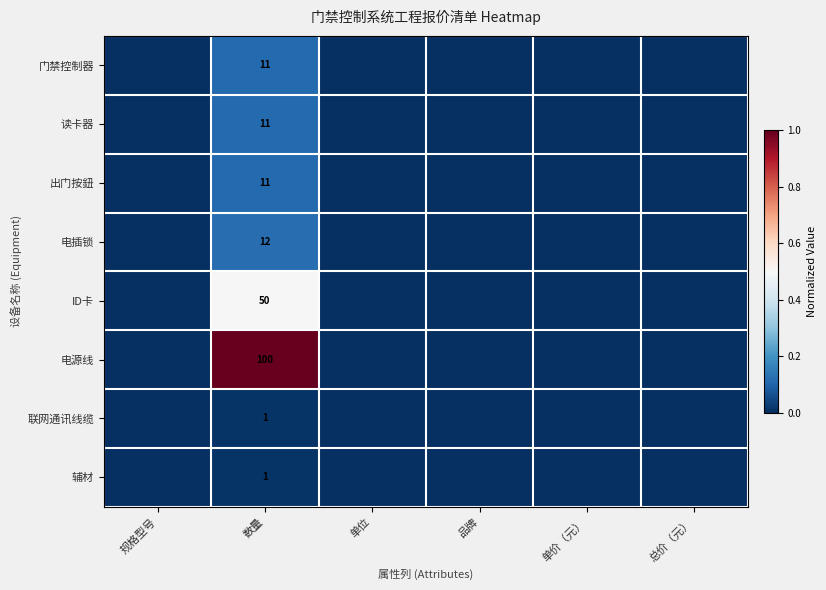

What is the total value across all series at 数量?

197